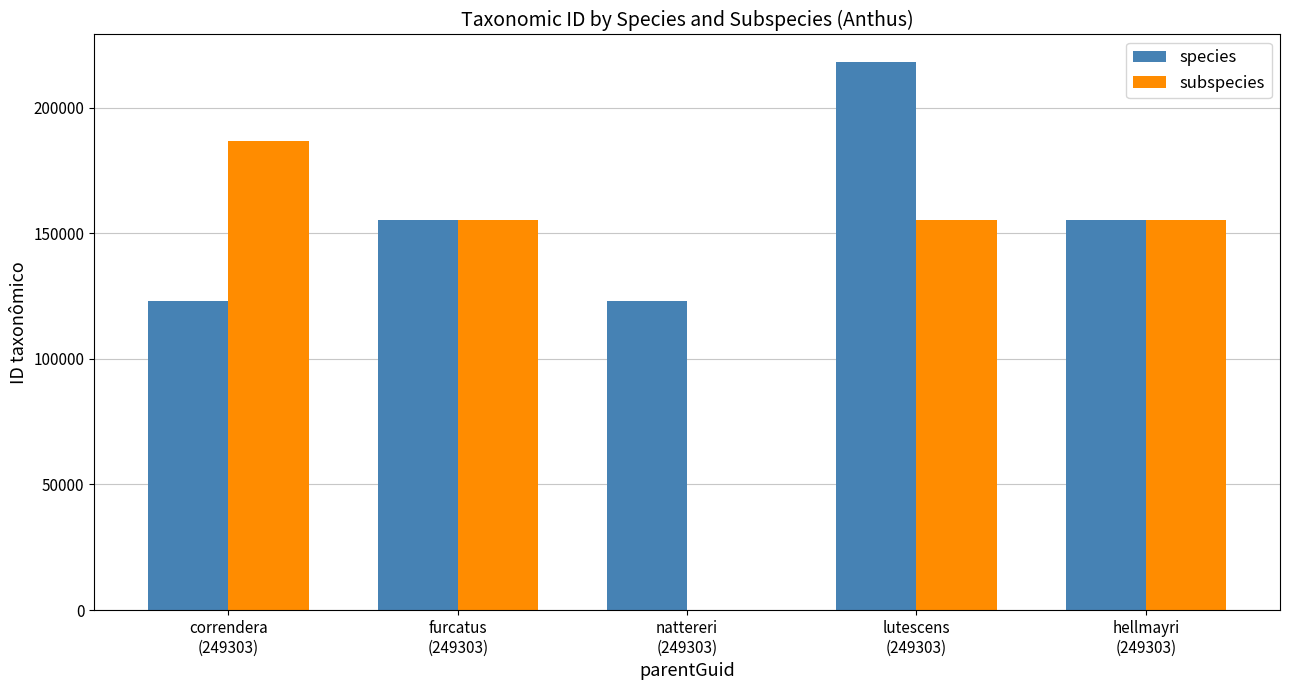

The value of subspecies at nattereri
(249303) is 0. True or false?

True